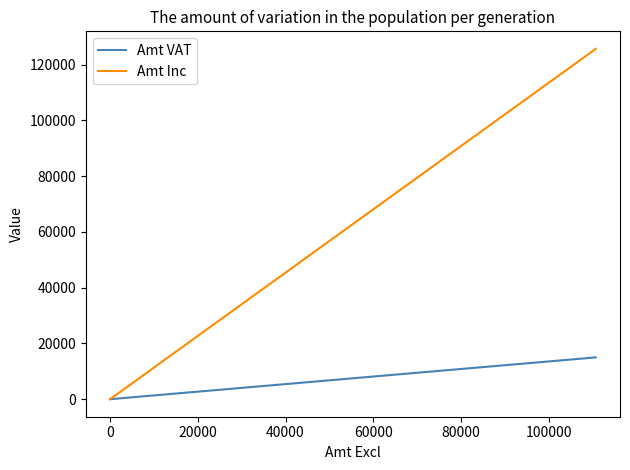

What position from the right is 60000?

2